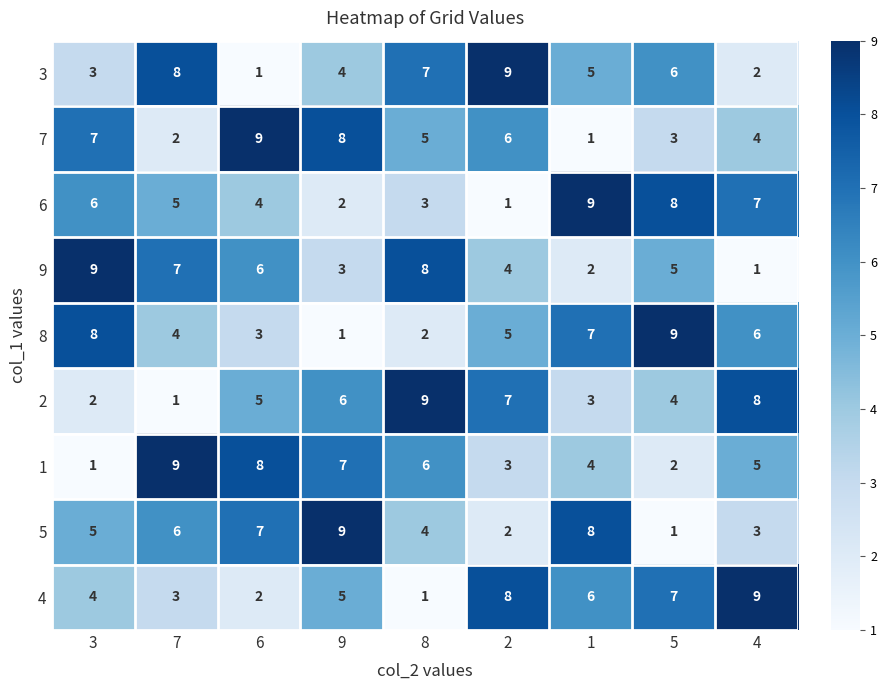

What is the difference between the highest and lowest values at 9?

8